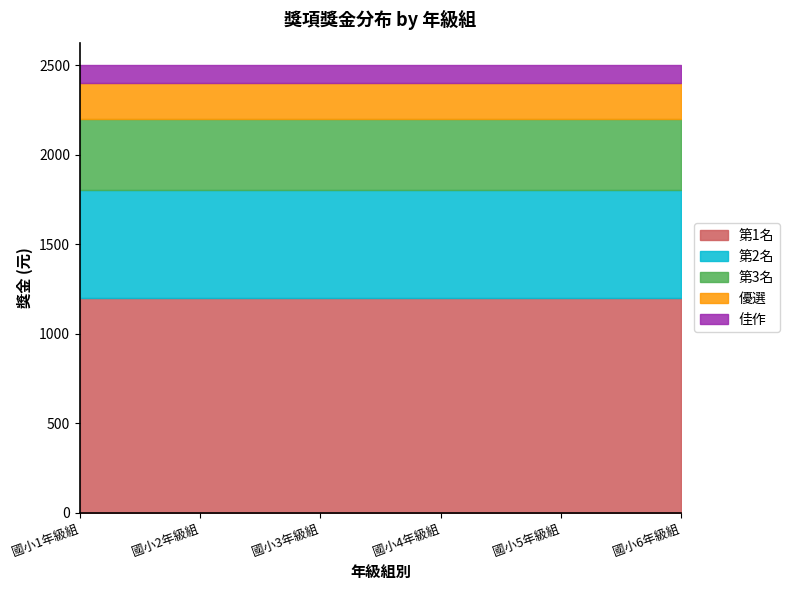

Reading right to left, extract all data points from this chart.

第1名: 1200	1200	1200	1200	1200	1200
第2名: 600	600	600	600	600	600
第3名: 400	400	400	400	400	400
優選: 200	200	200	200	200	200
佳作: 100	100	100	100	100	100